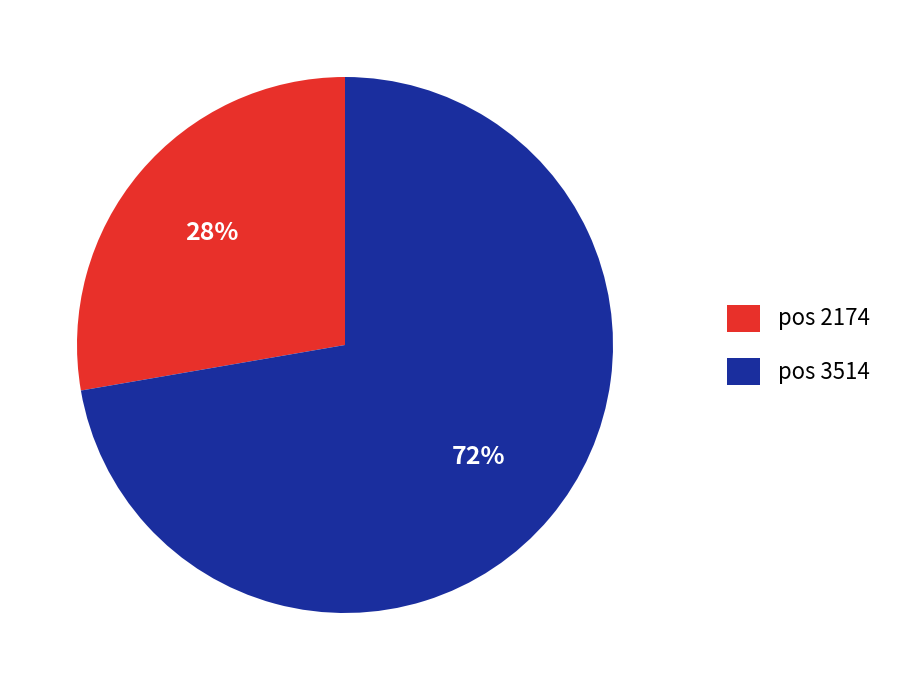

Which category accounts for the majority?

pos 3514